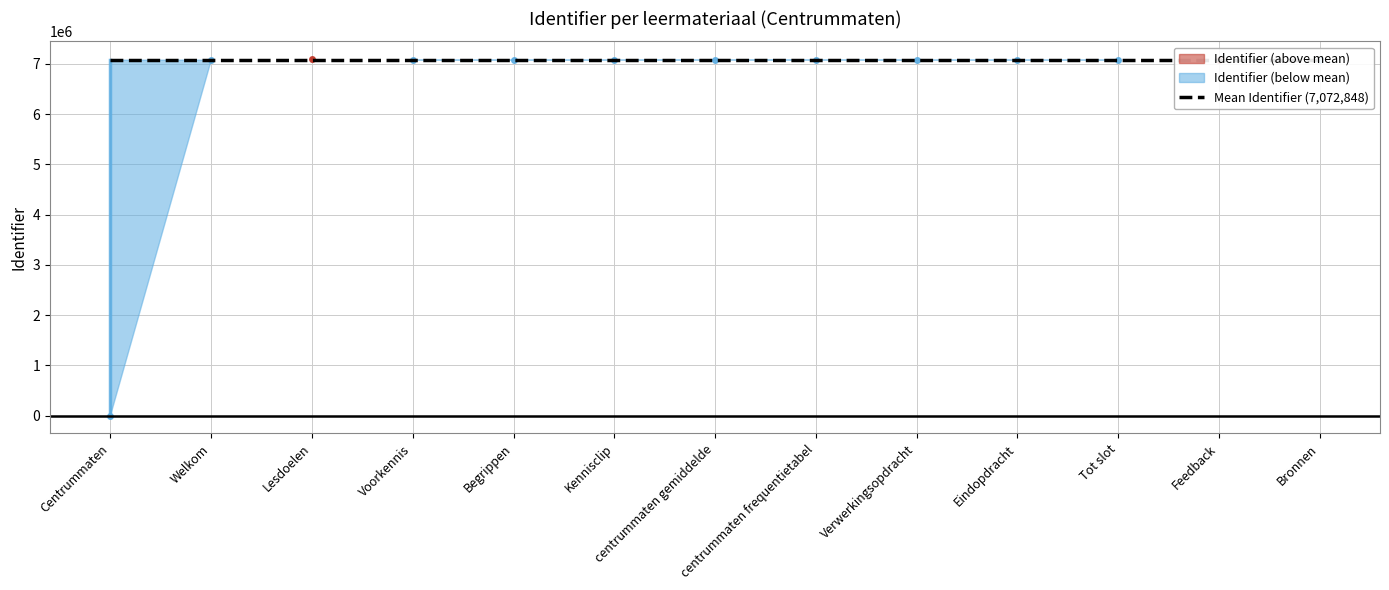

Which has a higher value, centrummaten gemiddelde or Begrippen?

centrummaten gemiddelde